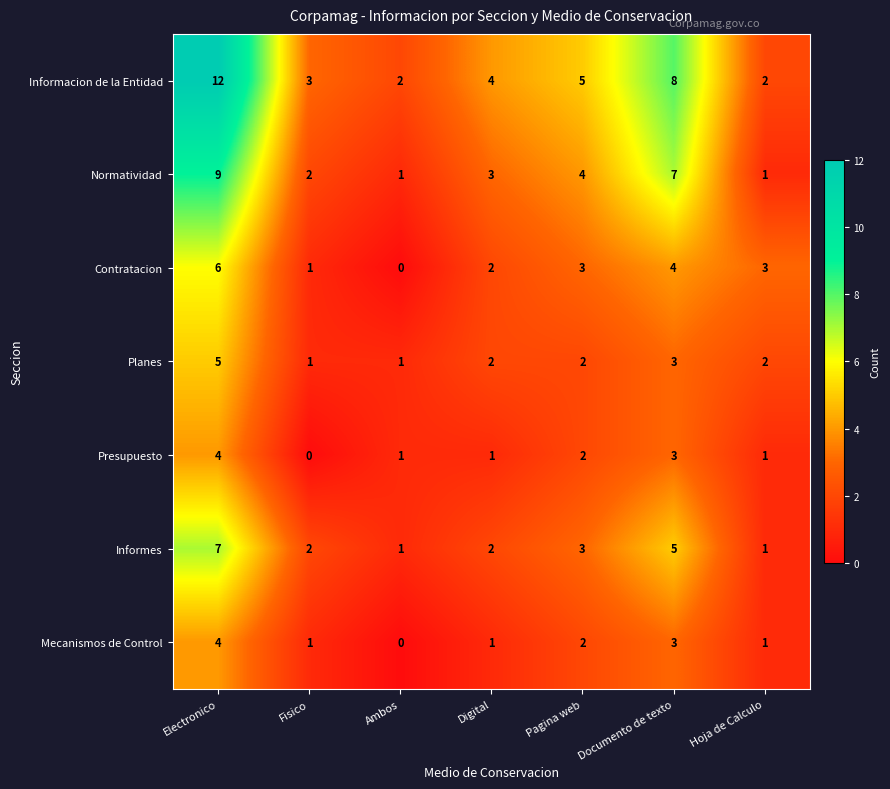

What is the maximum value shown in the chart?

12